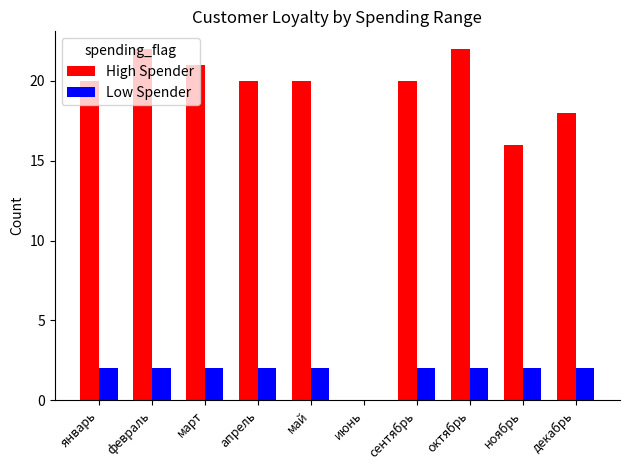

What is the sum of the High Spender values at май and сентябрь?

40